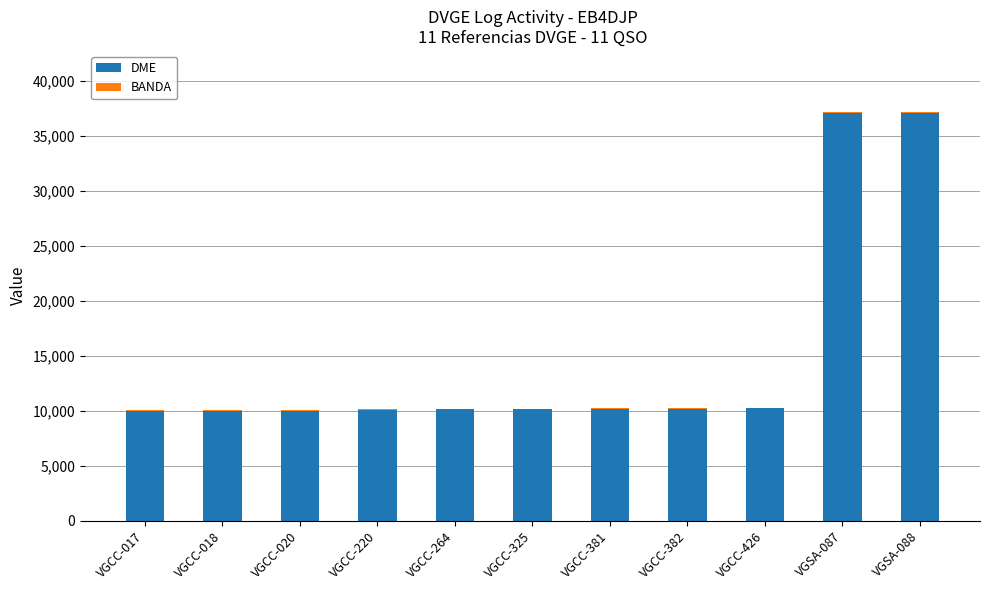

The value of DME at VGSA-088 is 37136. True or false?

True